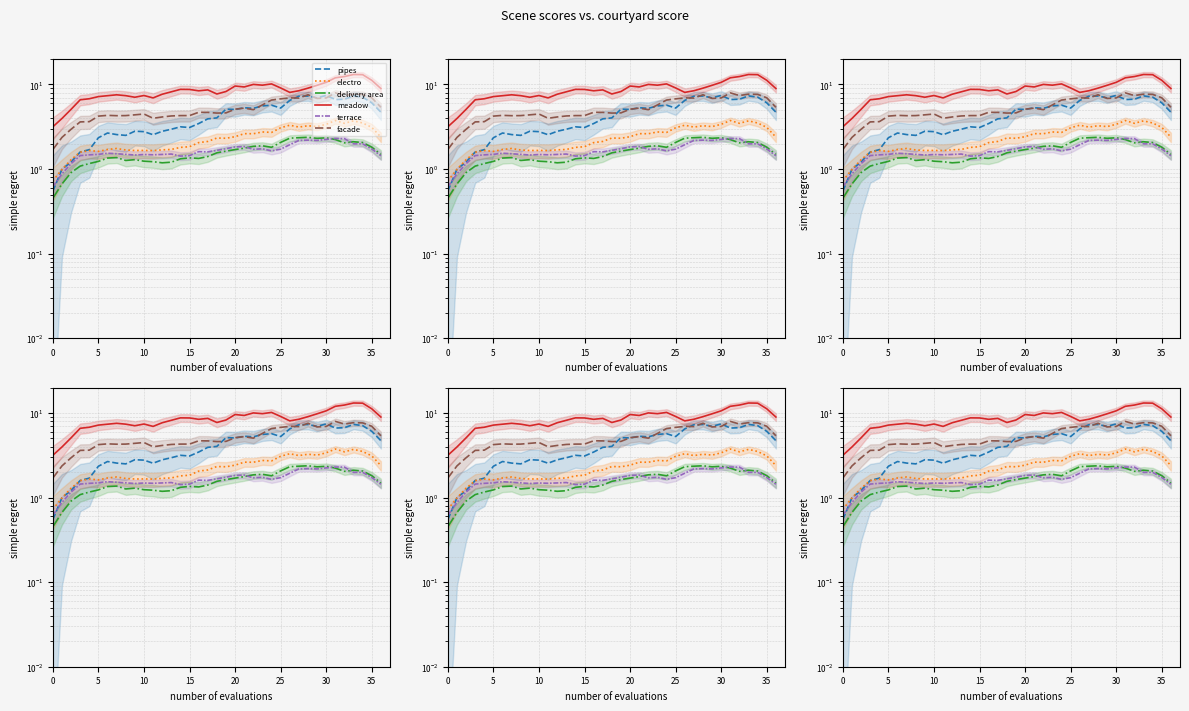

What is the minimum value for terrace?

0.6